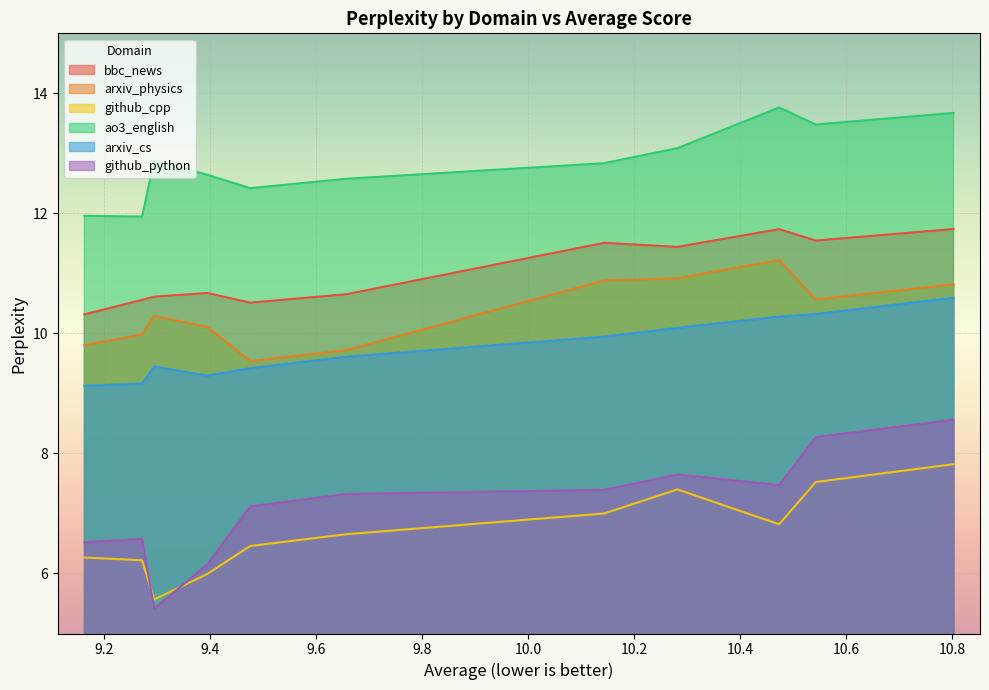

True or false: github_python has a value of 6.2 at SmolLM2-360M.

True